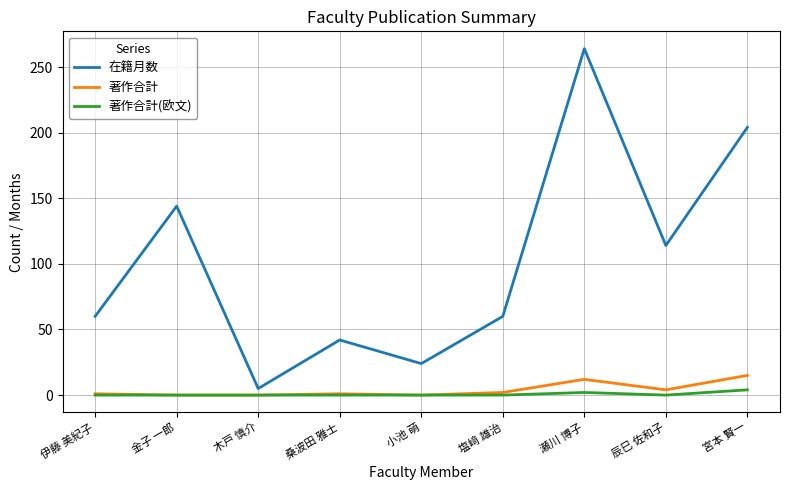

Which series has the largest range (max minus min)?

在籍月数